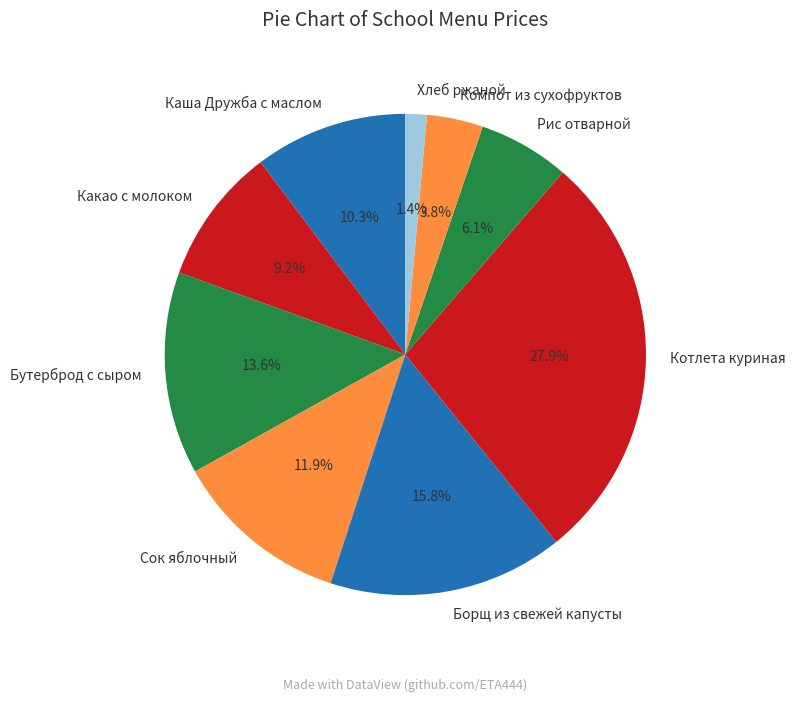

How many segments does this pie chart have?

9